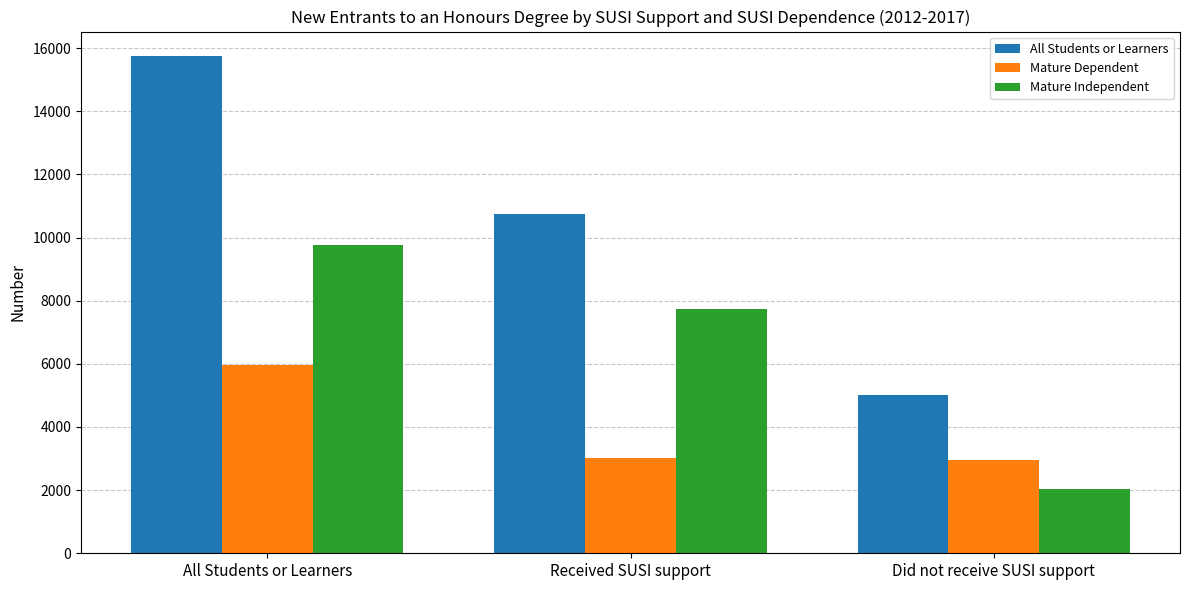

Is the value of Mature Independent at Received SUSI support greater than the value of Mature Dependent at Did not receive SUSI support?

Yes